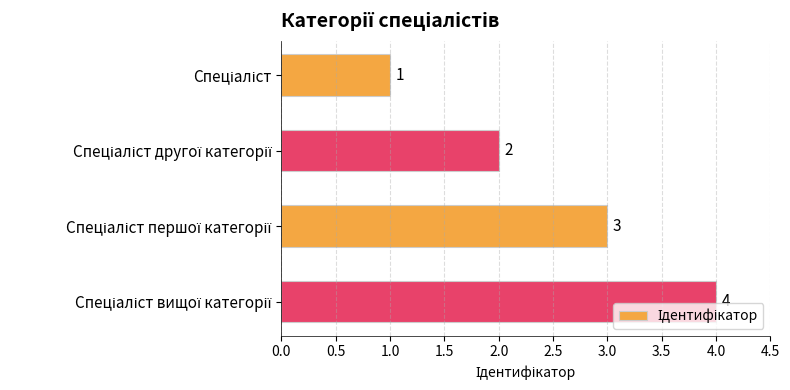

Count the values in the range 2 to 4.

3